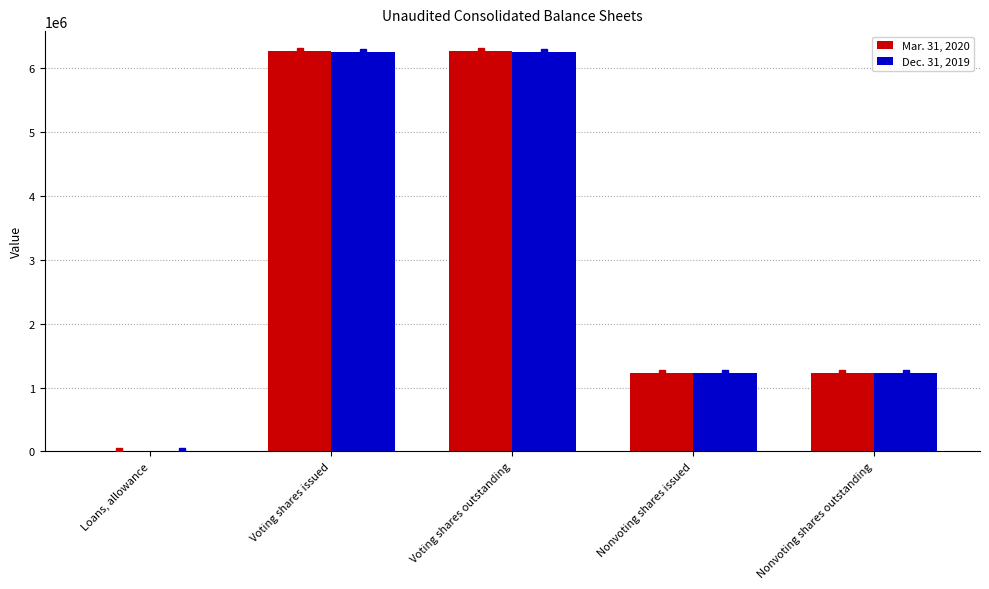

Is the value of Dec. 31, 2019 at Nonvoting shares outstanding greater than the value of Mar. 31, 2020 at Loans, allowance?

Yes